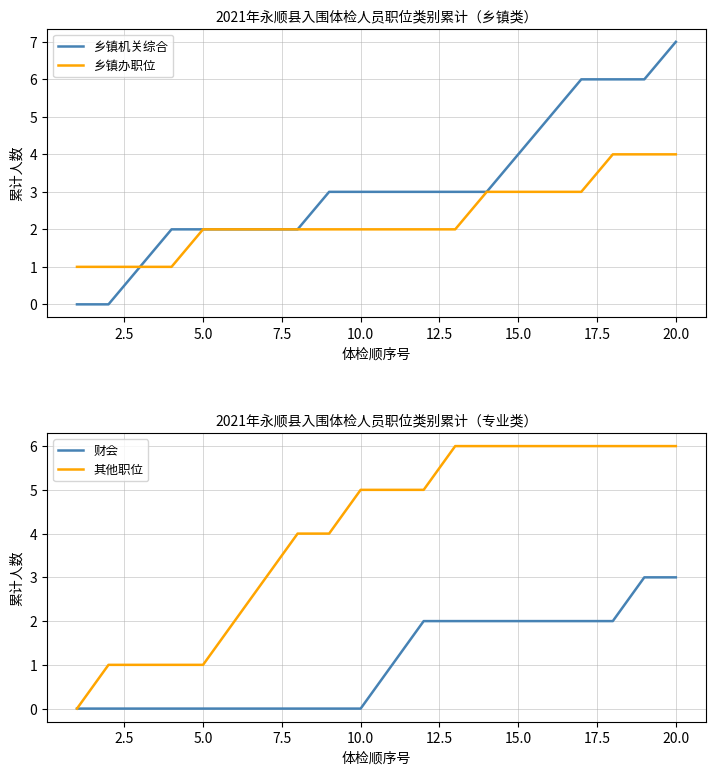

True or false: 乡镇机关综合 and 其他职位 intersect in this chart.

False